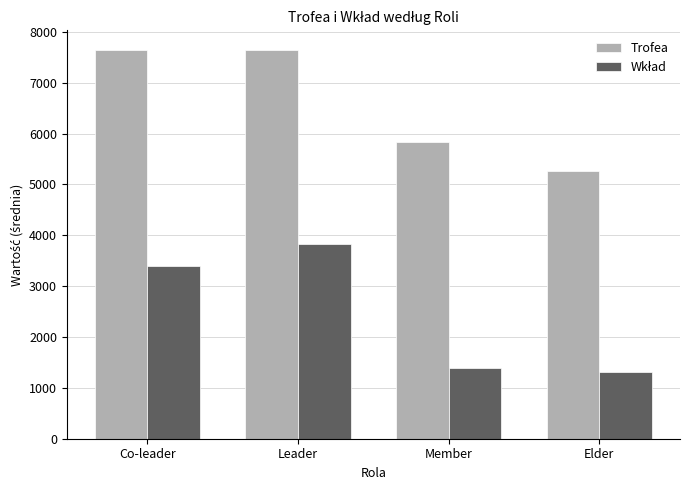

What is the highest value of the Trofea series?

7646